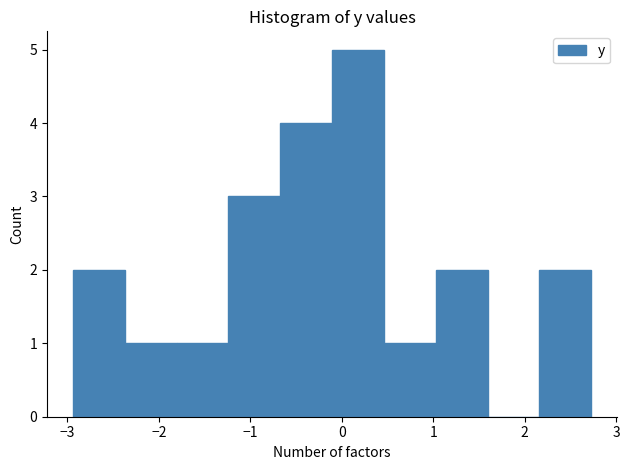

How tall is the bar that spans -1.8 to -1.2 on the x-axis? Neither the bar edges nor the heights are printed on the chart, so give them approximately, as read against the axes.

1